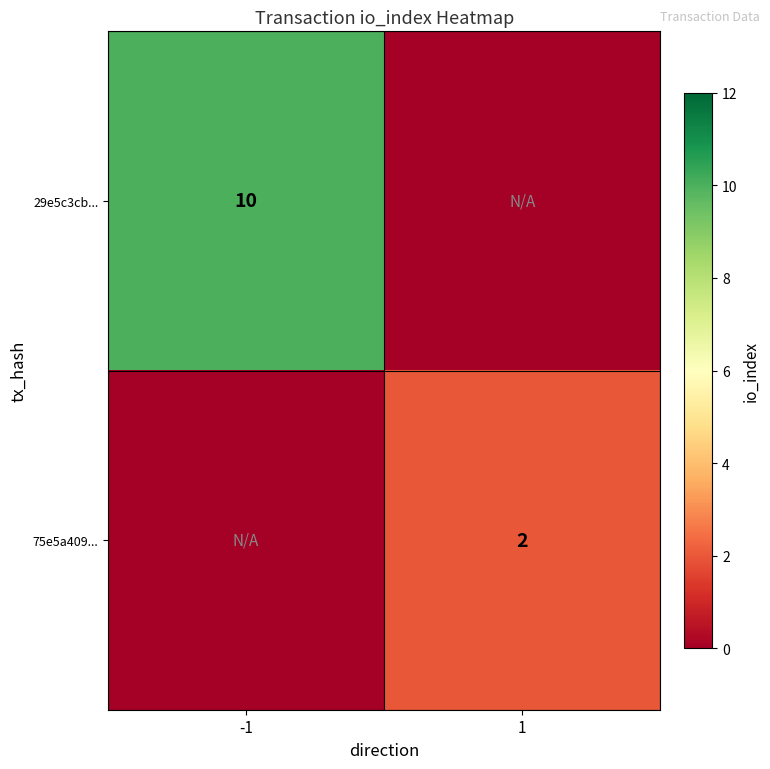

The value of 75e5a409... at 1 is 3. True or false?

False